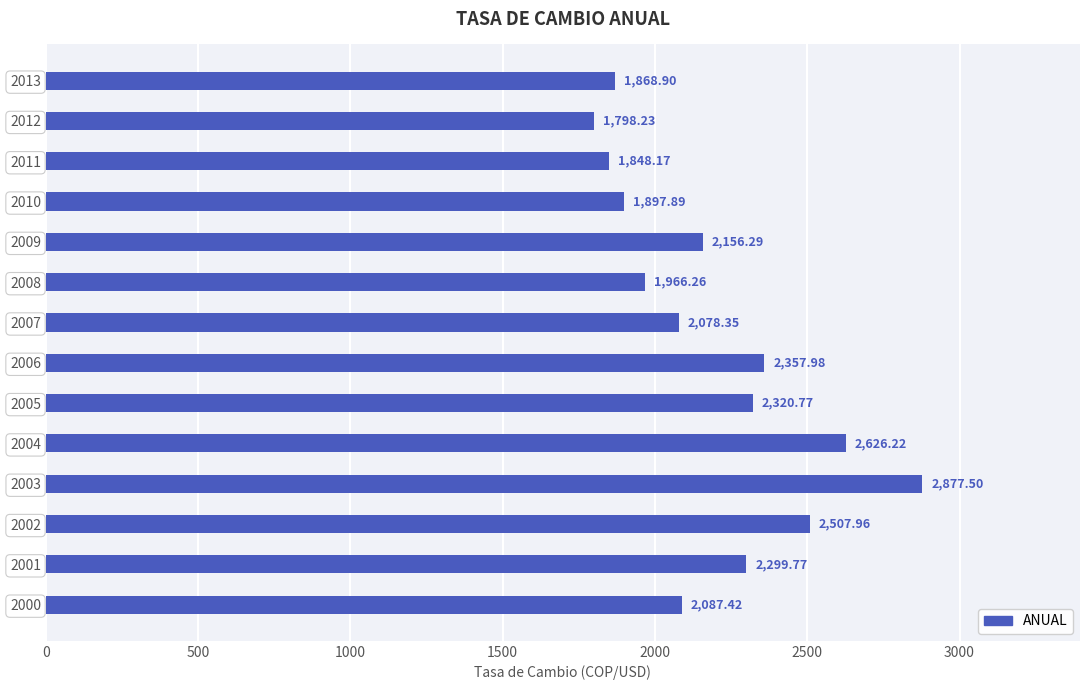

What is the difference between the maximum and minimum values?

1079.3